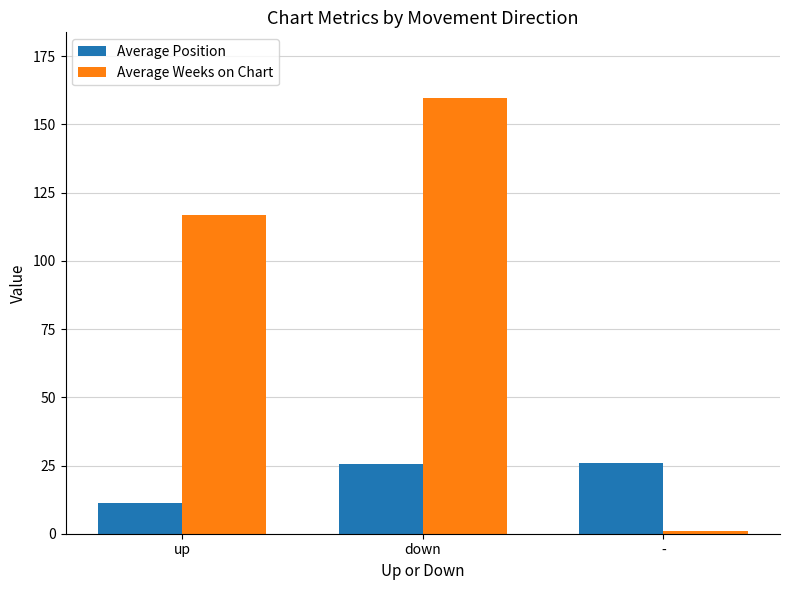

The Average Position series shows 8.9 at down. True or false?

False